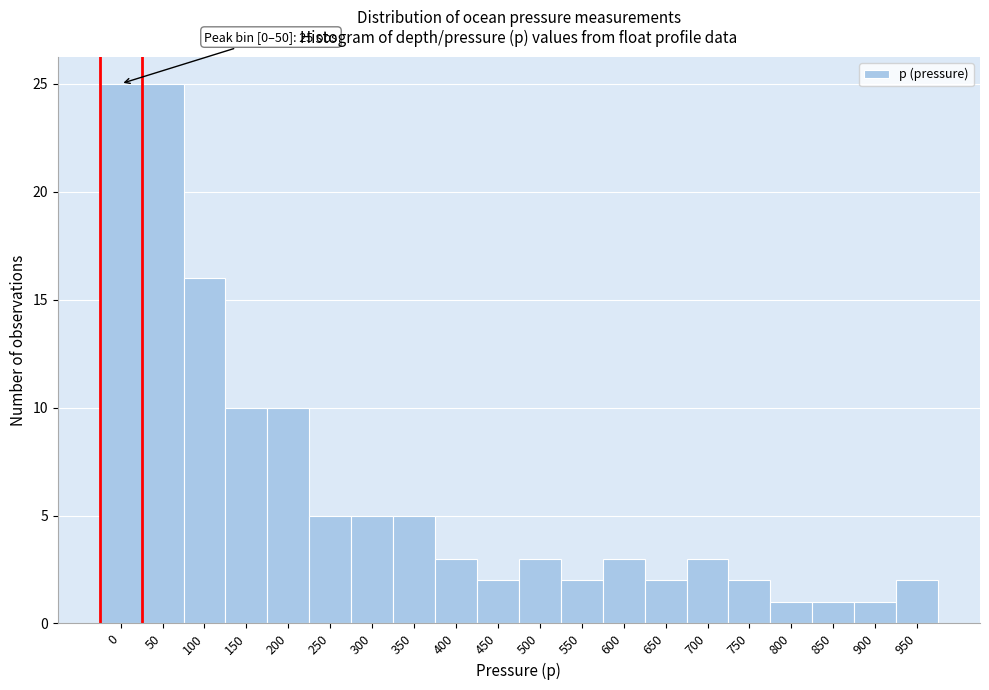

Reading right to left, extract all data points from this chart.

950=2	900=1	850=1	800=1	750=2	700=3	650=2	600=3	550=2	500=3	450=2	400=3	350=5	300=5	250=5	200=10	150=10	100=16	50=25	0=25